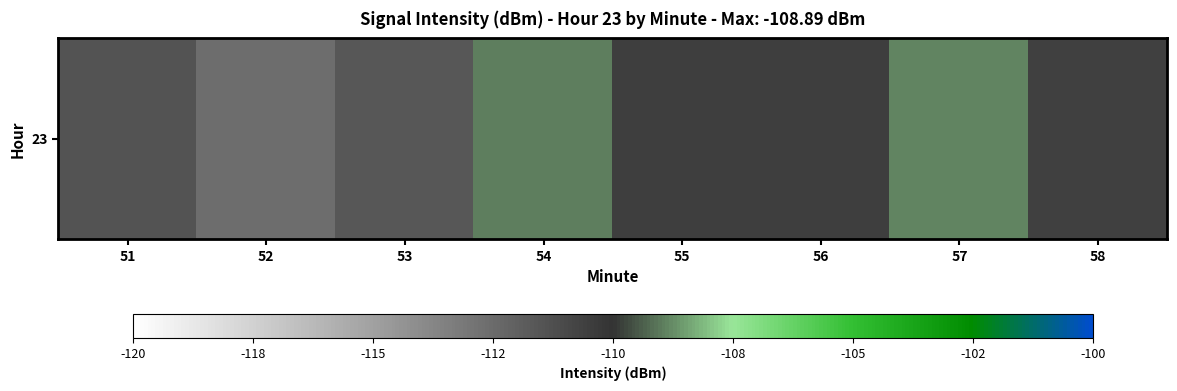

Reading left to right, what are all the values shown in this chart?

51=-111.4	52=-112.6	53=-111.6	54=-108.9	55=-110.5	56=-110.5	57=-108.9	58=-110.6